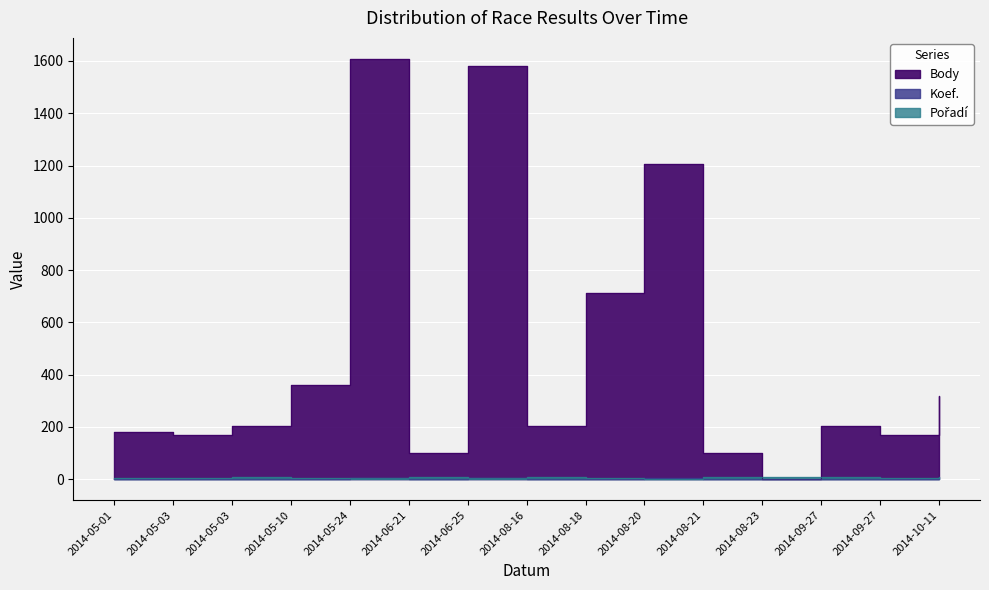

How many data points in Pořadí are above 6?

7